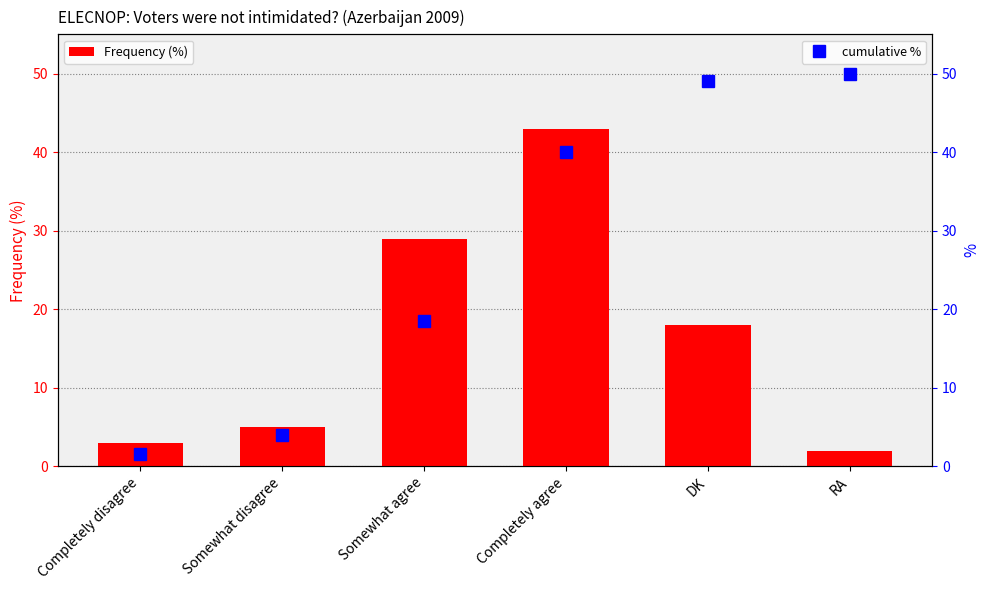

What is the label of the 1st bar from the left?

Completely disagree